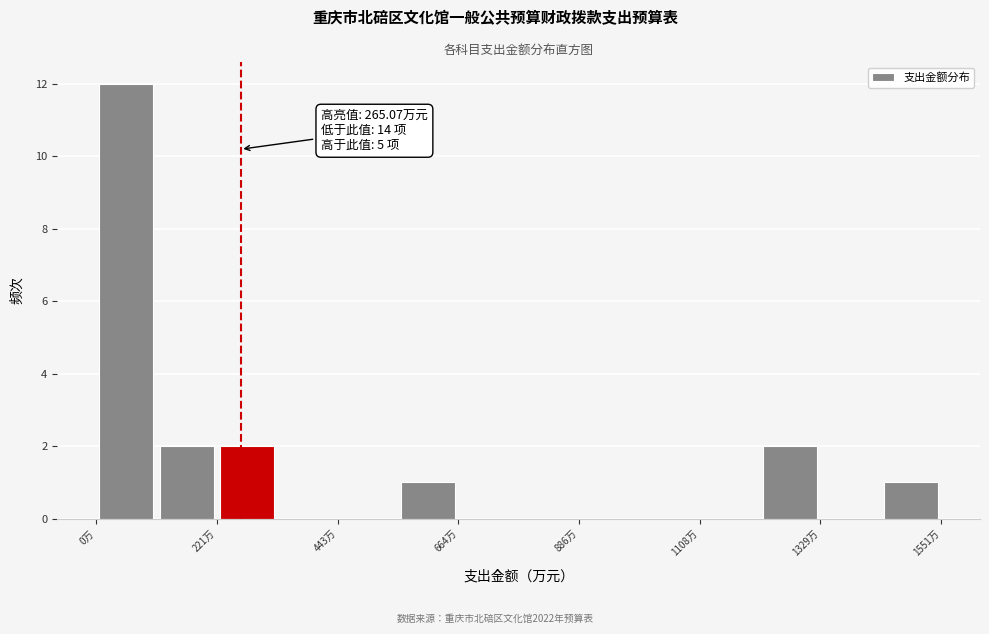

Around what value on the x-axis is the tallest bar? Give the approximate position of its centre, as read against the axis.

50